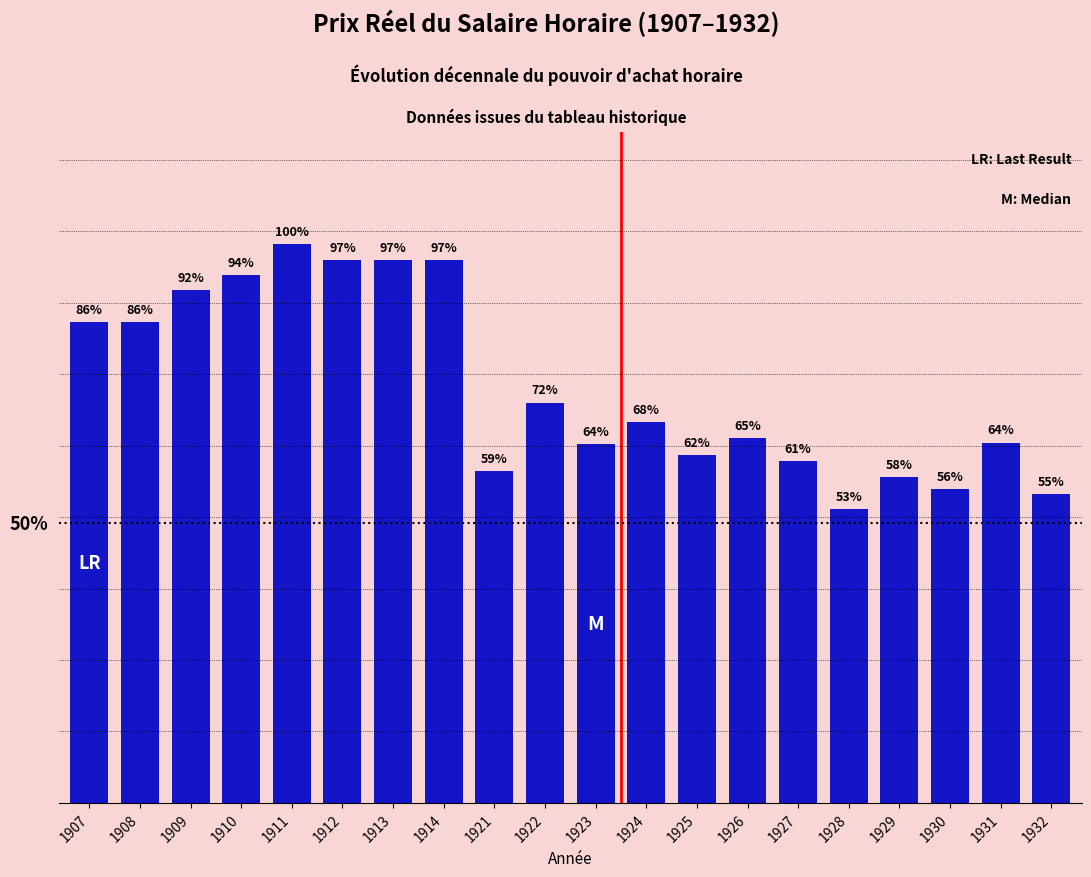

List the labels in order of value, largest first.

1911, 1912, 1913, 1914, 1910, 1909, 1907, 1908, 1922, 1924, 1926, 1931, 1923, 1925, 1927, 1921, 1929, 1930, 1932, 1928